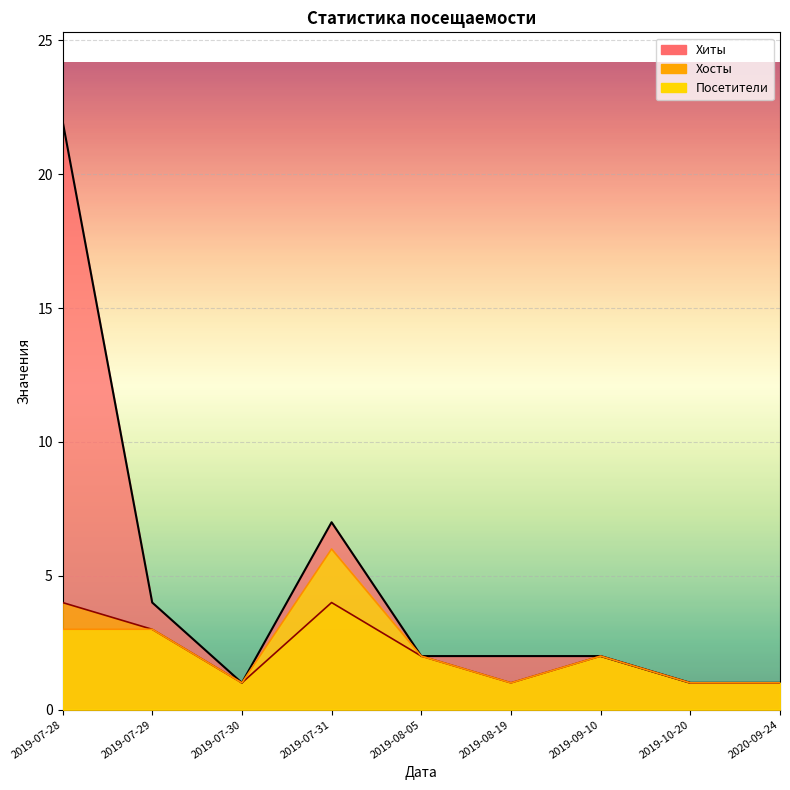

True or false: Посетители has more than 2 points higher than both neighbors.

False